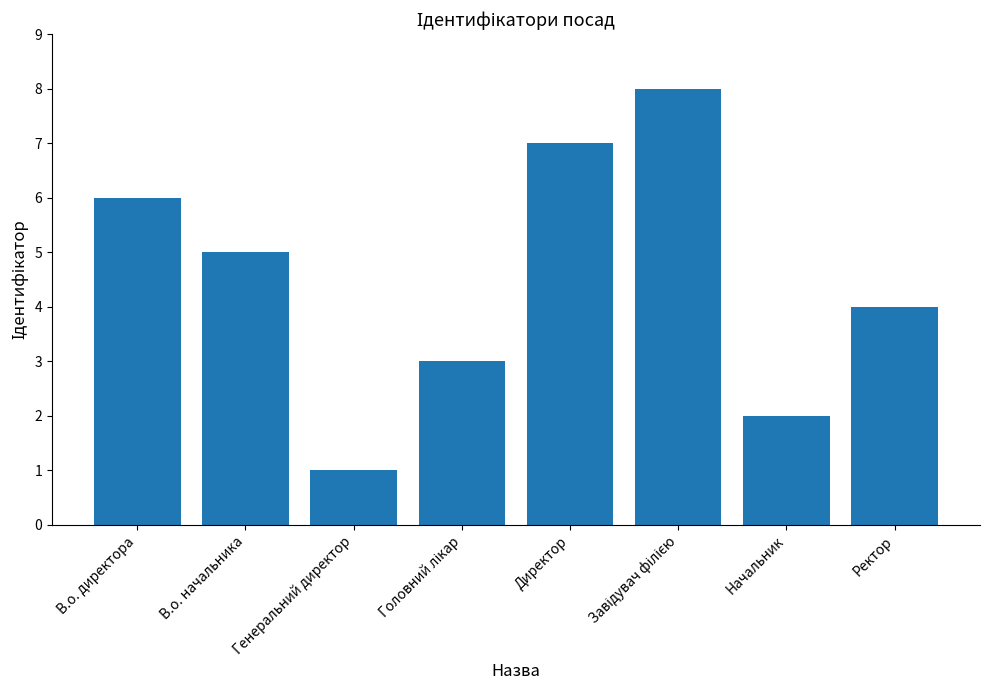

Reading left to right, what are all the values shown in this chart?

6	5	1	3	7	8	2	4